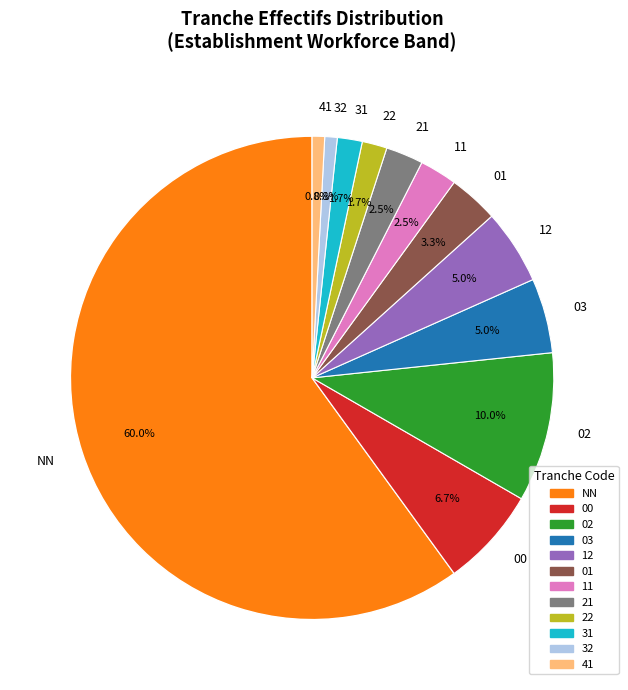

To the nearest percent, what portion does 02 represent?

10%